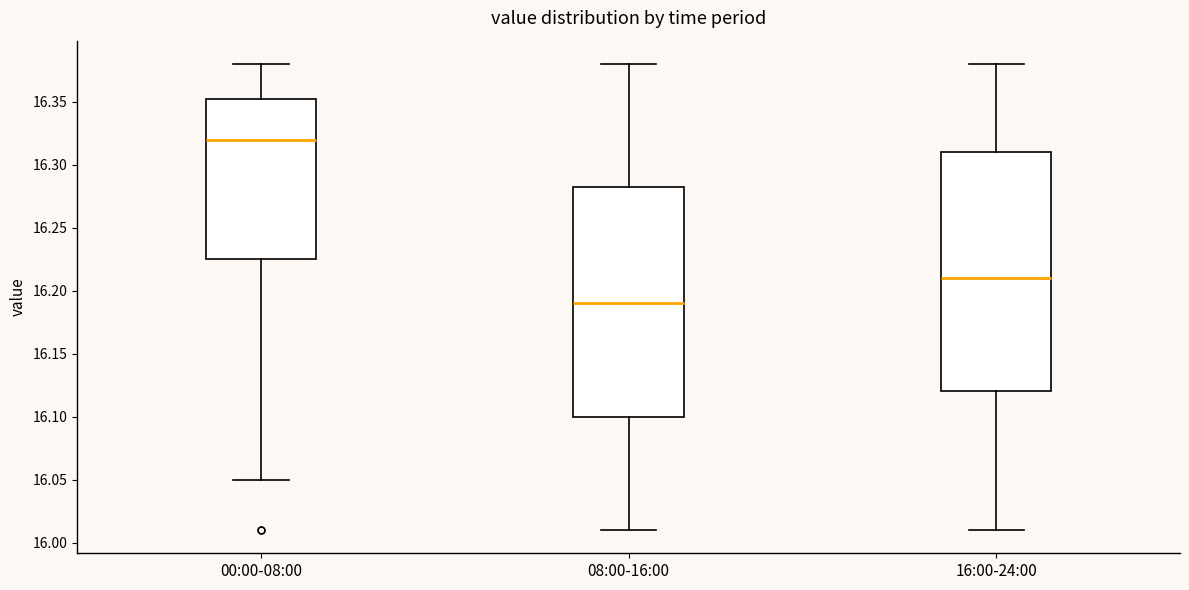

Which box's median line is the highest?

00:00-08:00